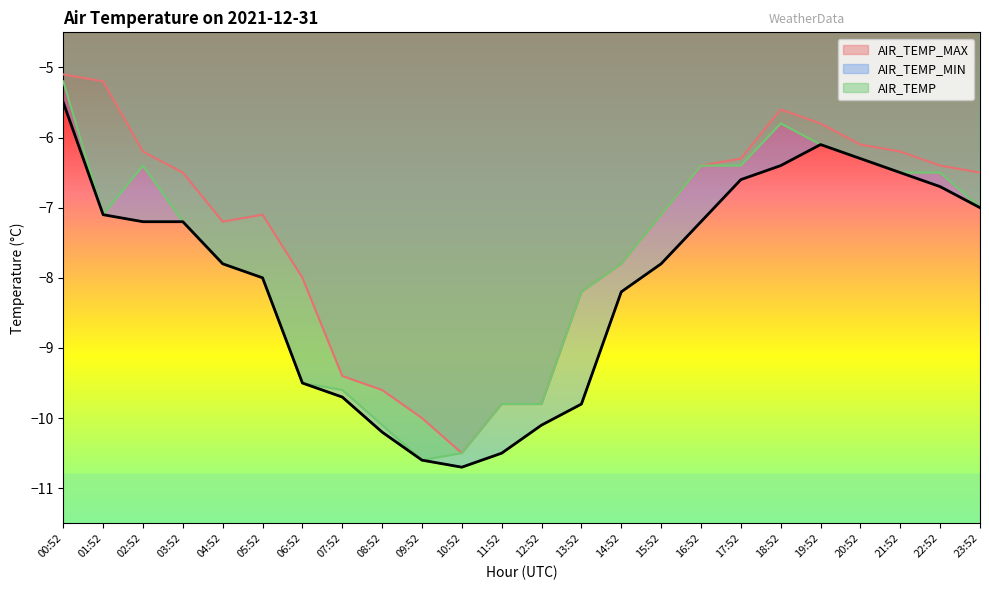

Which series has the largest total across all categories?

AIR_TEMP_MAX